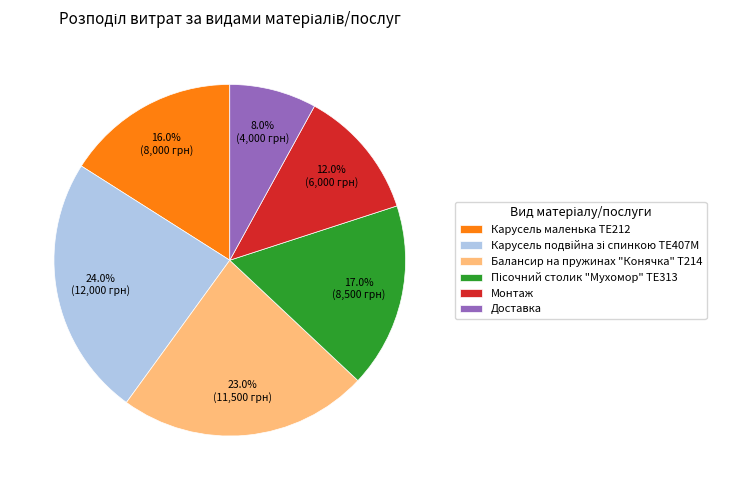

How much of the chart is everything except Доставка?

92.0%